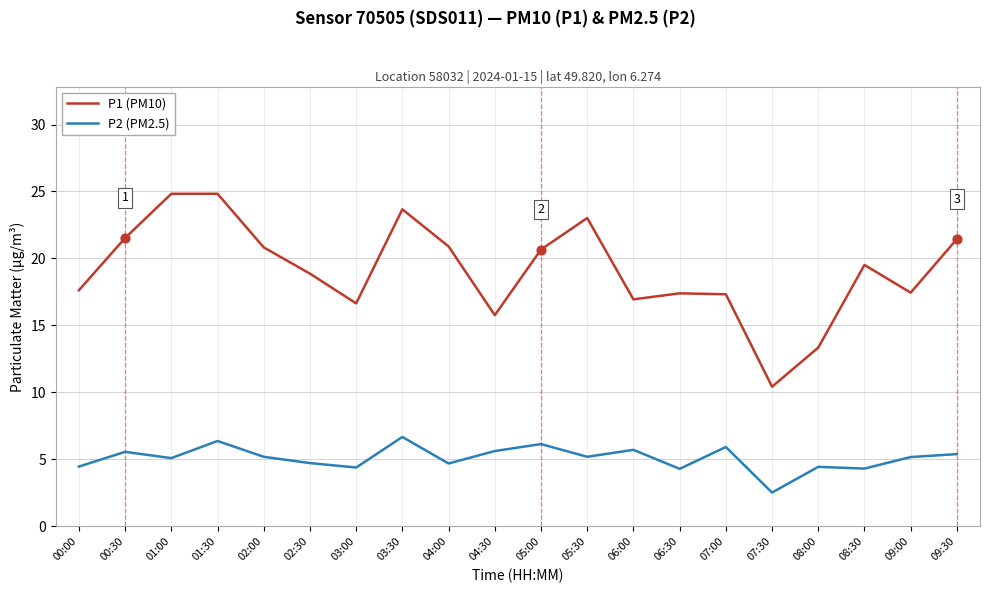

Which series has the largest total across all categories?

P1 (PM10)